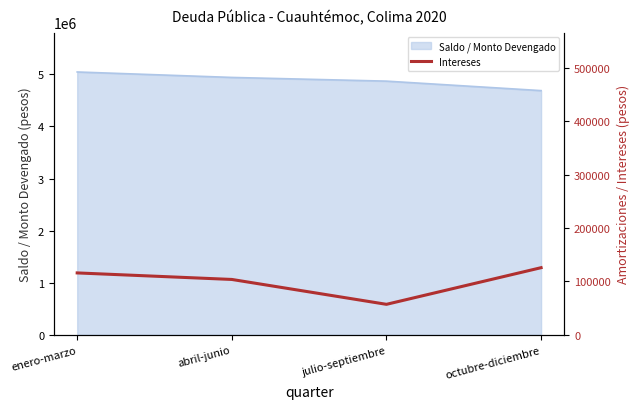

True or false: the data shows 103699.2 at abril-junio.

True